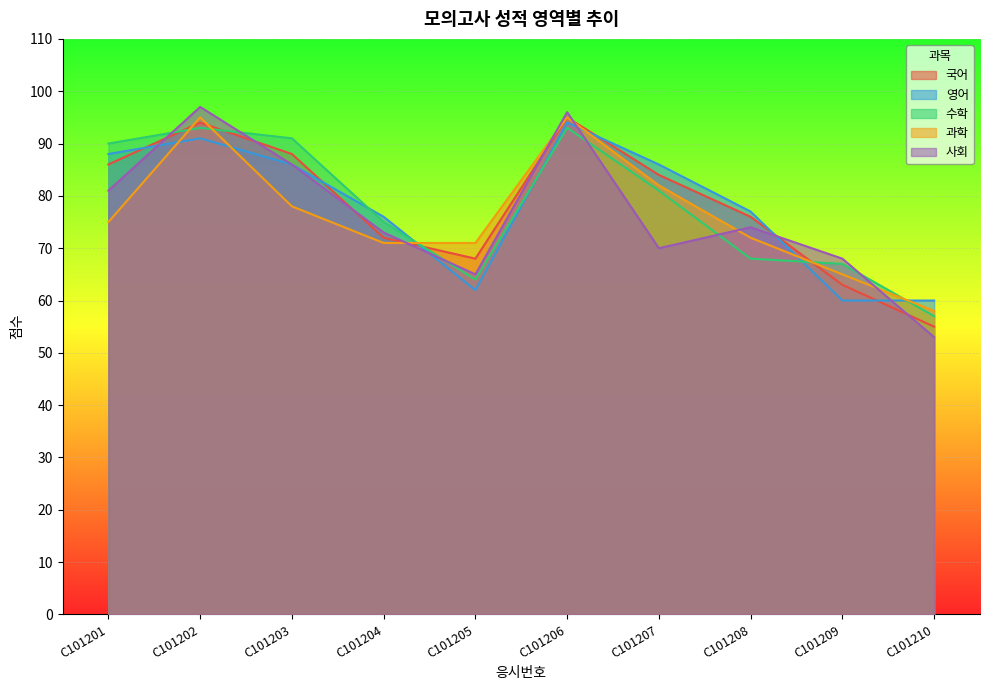

At which label does 영어 reach its peak?

C101206